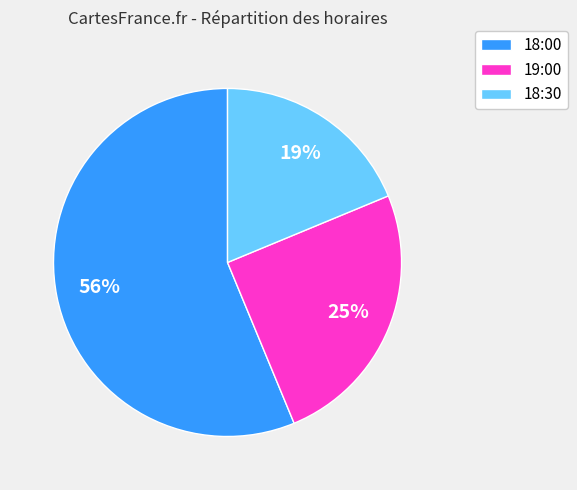

Is there a majority slice in this chart?

Yes